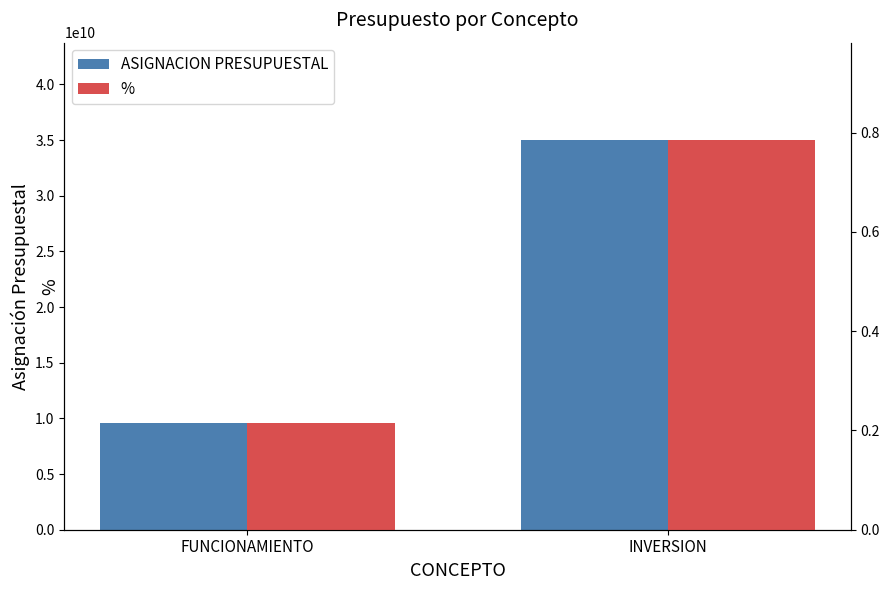

Reading left to right, list all the values displayed in this chart.

ASIGNACION PRESUPUESTAL: 9583273000.0	35000000000.0
%: 0.2	0.8